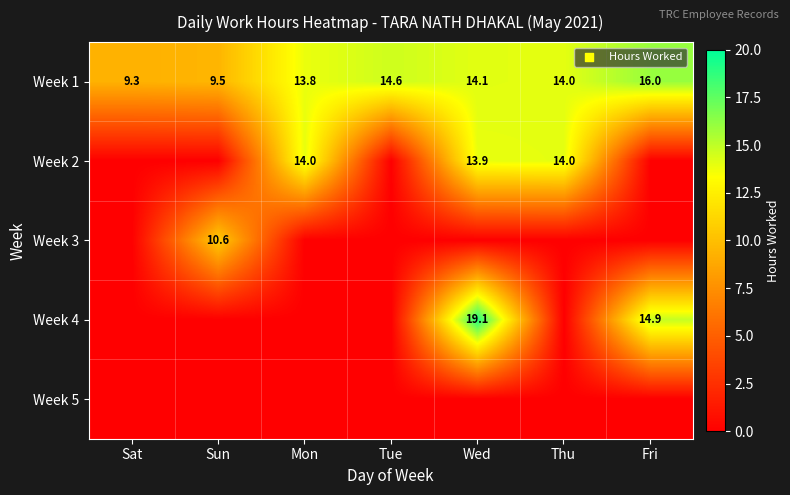

What is the sum of all Week 1 values?

91.3